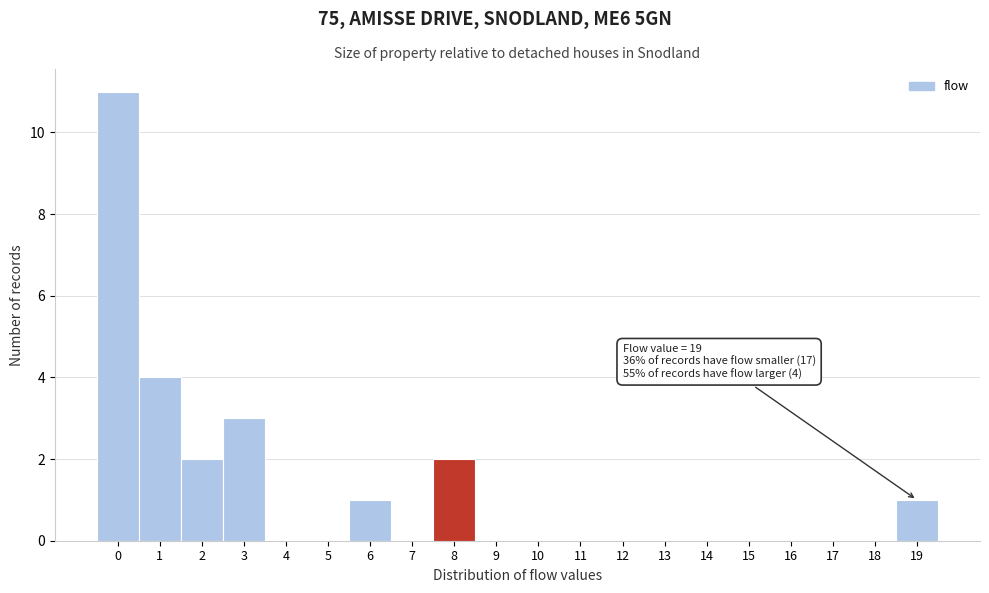

Over which range of the x-axis is the bar tallest?

-0.5 to 0.5